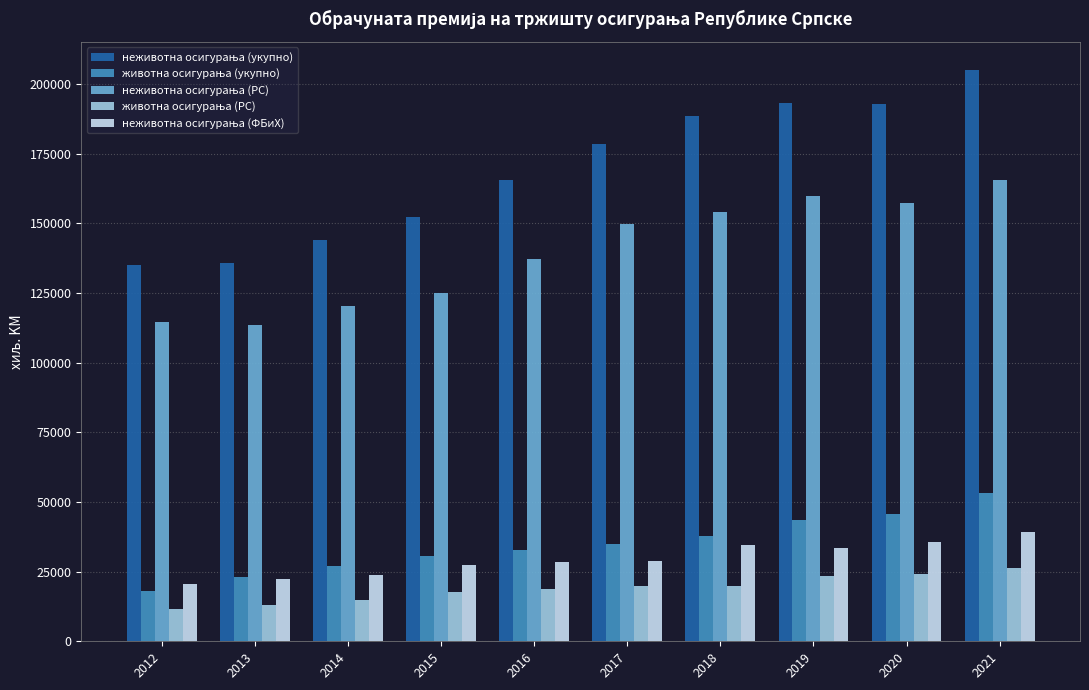

What is the maximum value shown in the chart?

204831